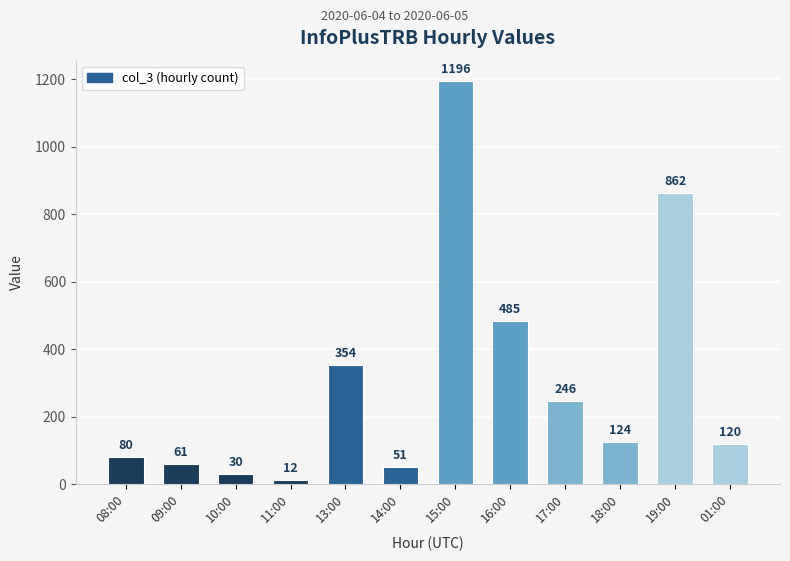

At which label is the value closest to 604?

16:00